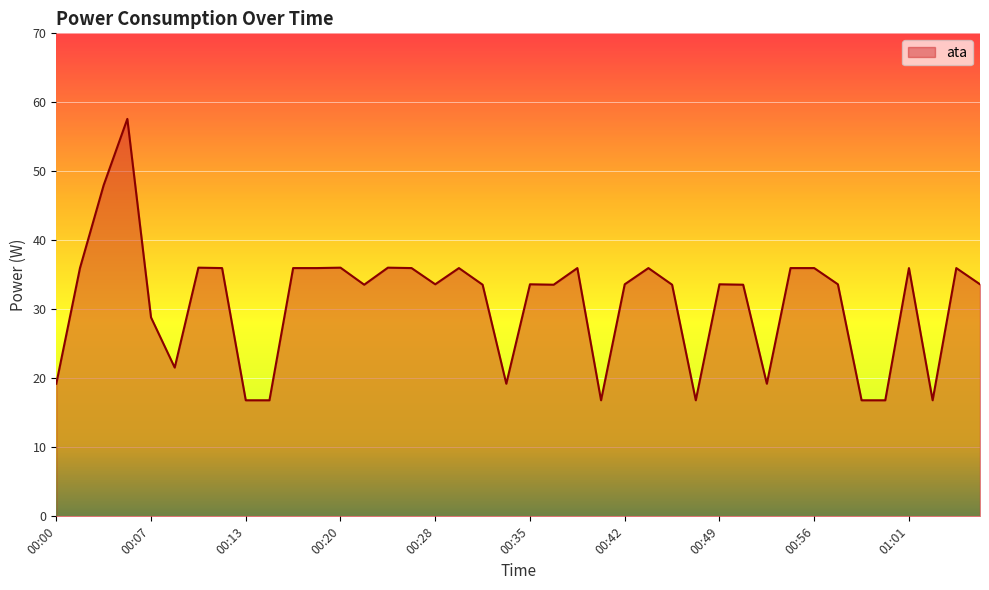

What is the difference between the maximum and minimum values?

40.8